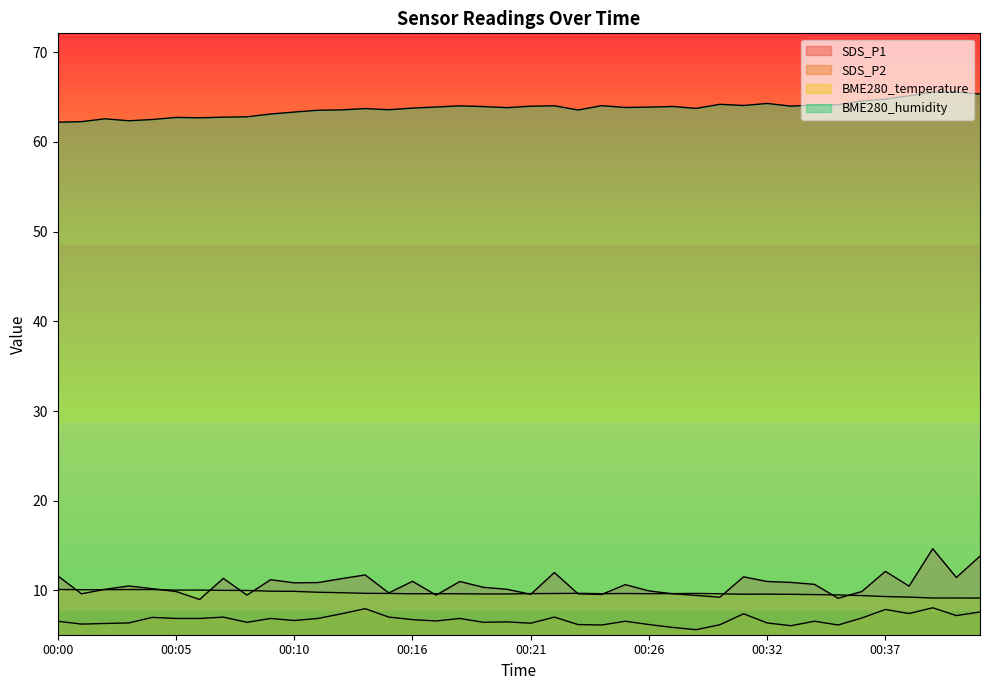

True or false: BME280_temperature and SDS_P2 cross at least once.

False